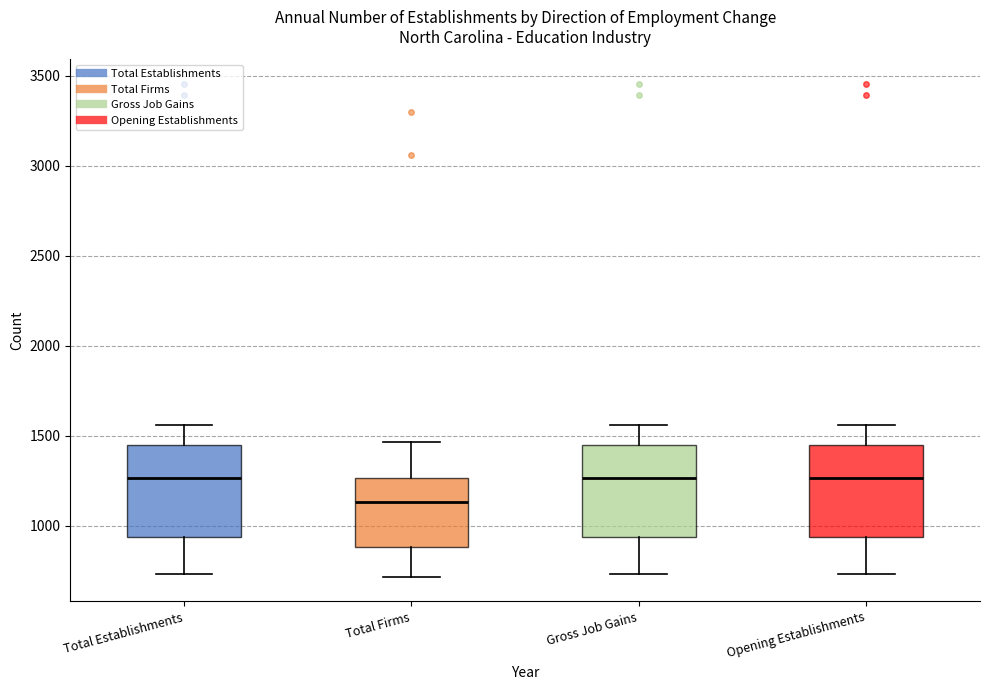

Reading left to right, read every box against the y-axis: the position of its median line, the range the box covers, and the ends of its whiskers. The values are not printed on the chart, so give them approximately, as read against the axis.

Total Establishments: median 1250, box 950 to 1450, whiskers 750 to 1550
Total Firms: median 1150, box 900 to 1250, whiskers 700 to 1450
Gross Job Gains: median 1250, box 950 to 1450, whiskers 750 to 1550
Opening Establishments: median 1250, box 950 to 1450, whiskers 750 to 1550